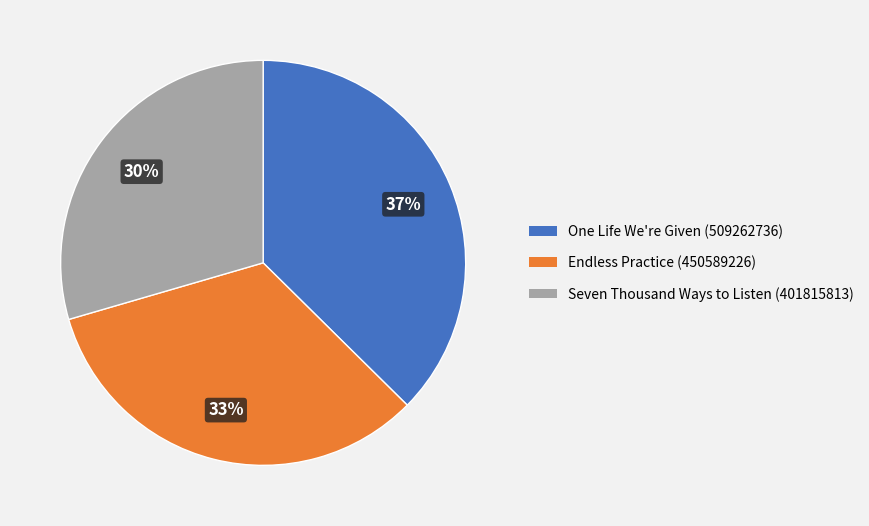

Is it true that One Life We're Given (509262736) is 25% of the pie?

False